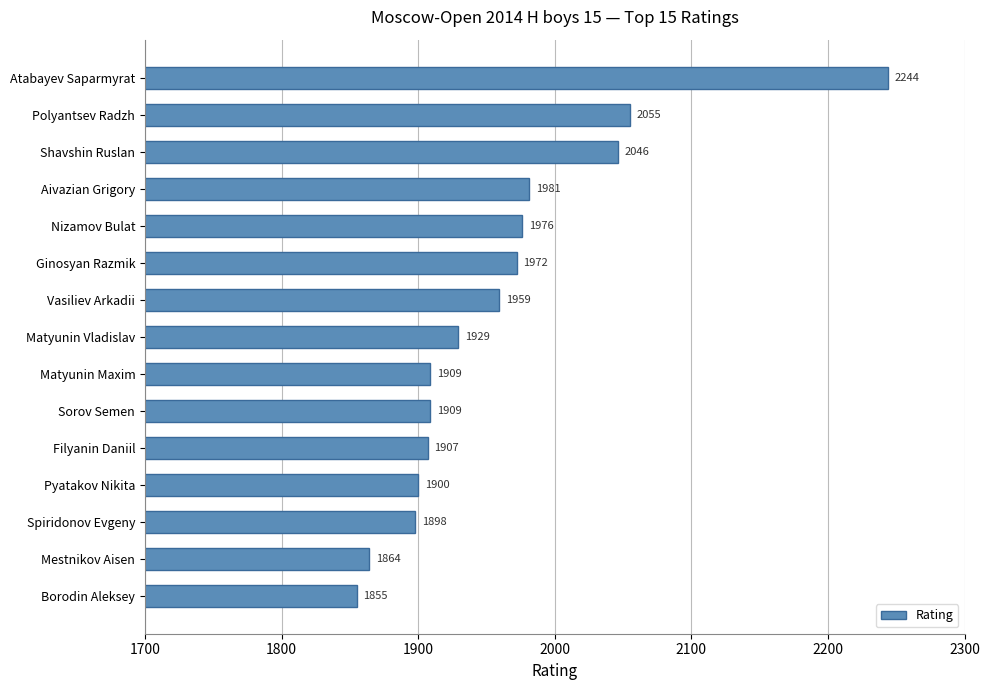

Reading top to bottom, extract all data points from this chart.

Atabayev Saparmyrat=2244	Polyantsev Radzh=2055	Shavshin Ruslan=2046	Aivazian Grigory=1981	Nizamov Bulat=1976	Ginosyan Razmik=1972	Vasiliev Arkadii=1959	Matyunin Vladislav=1929	Matyunin Maxim=1909	Sorov Semen=1909	Filyanin Daniil=1907	Pyatakov Nikita=1900	Spiridonov Evgeny=1898	Mestnikov Aisen=1864	Borodin Aleksey=1855